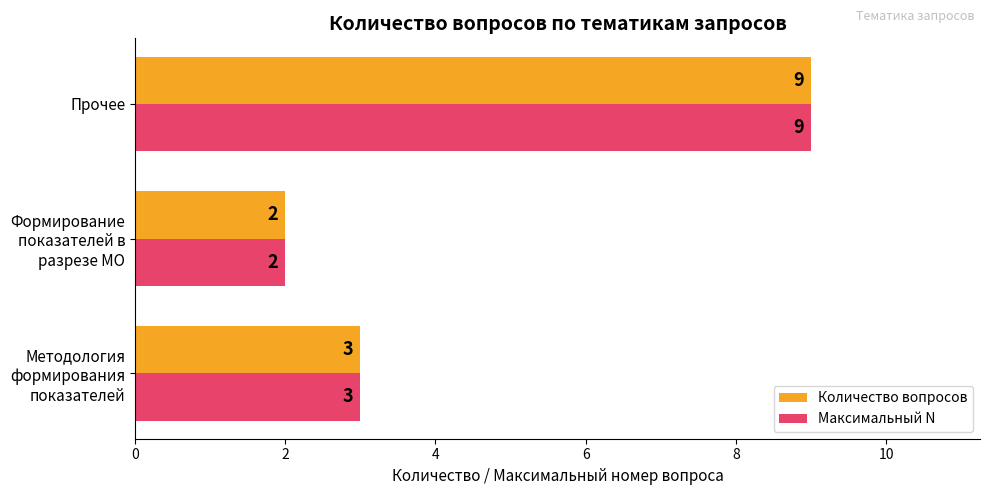

At which category is the sum across all series the highest?

Прочее